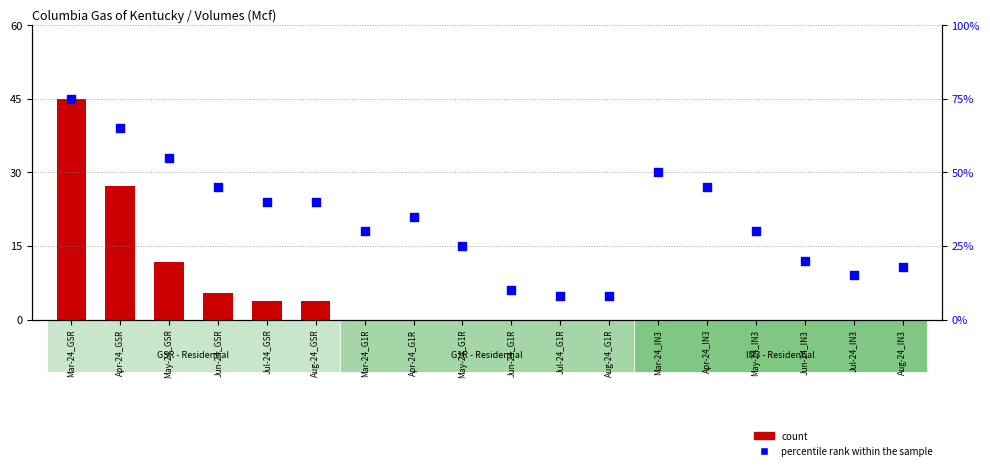

What is the total value across all series at Jul-24_IN3?

15.0